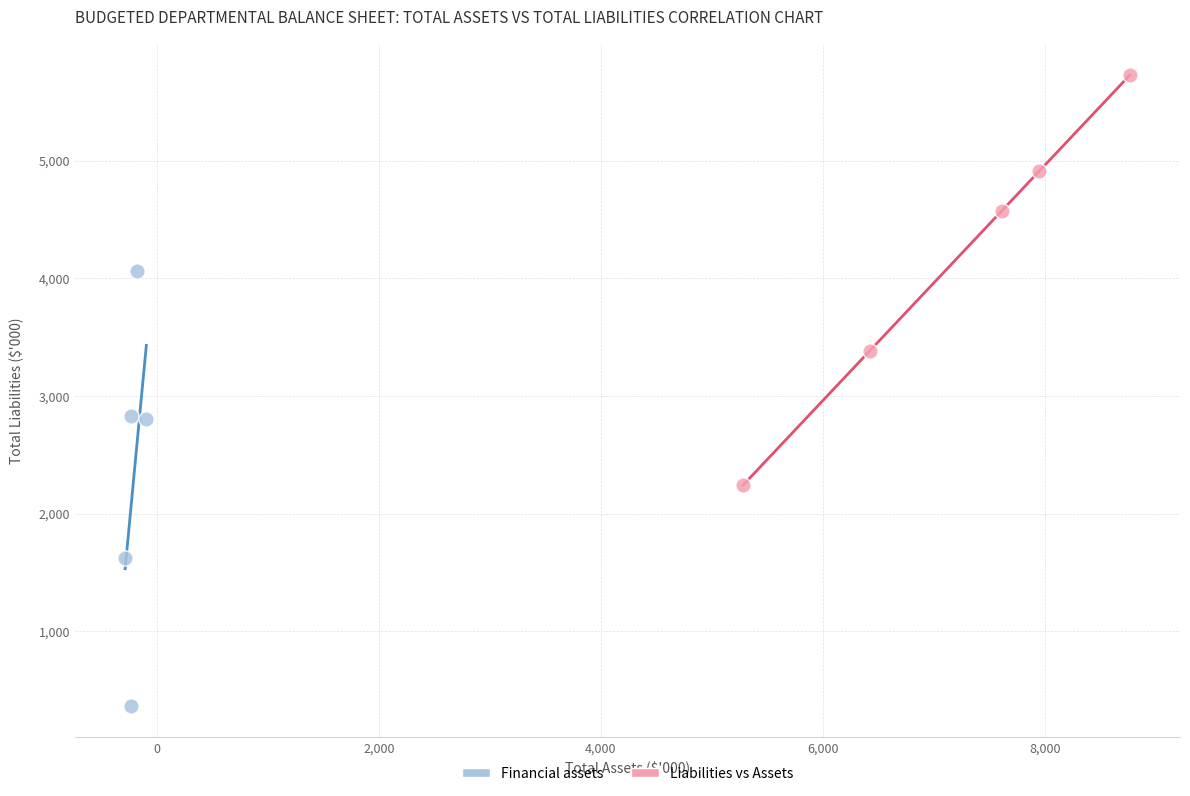

Which series reaches the maximum Y coordinate?

Liabilities vs Assets